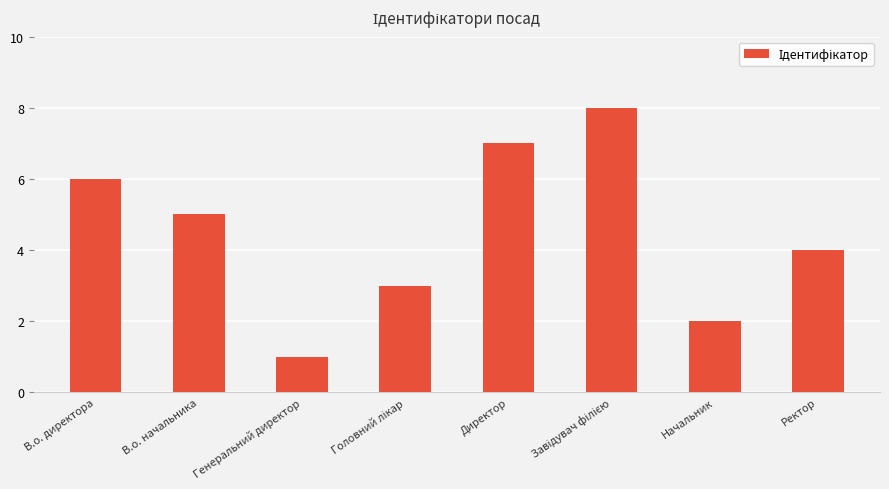

Where is the data nearest to the value 4?

Ректор